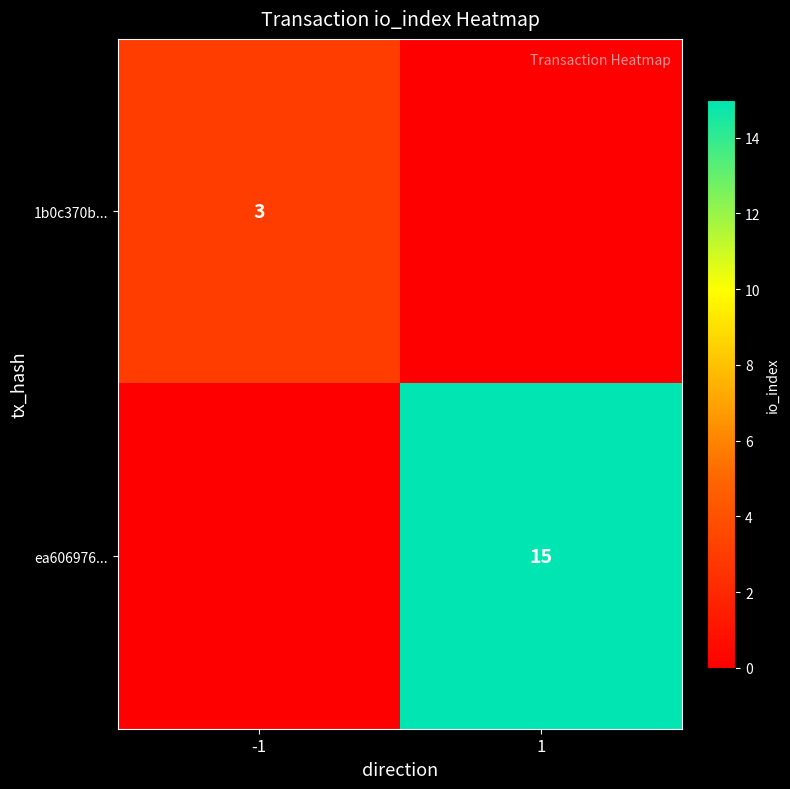

The 1b0c370b... series shows 1.1 at -1. True or false?

False